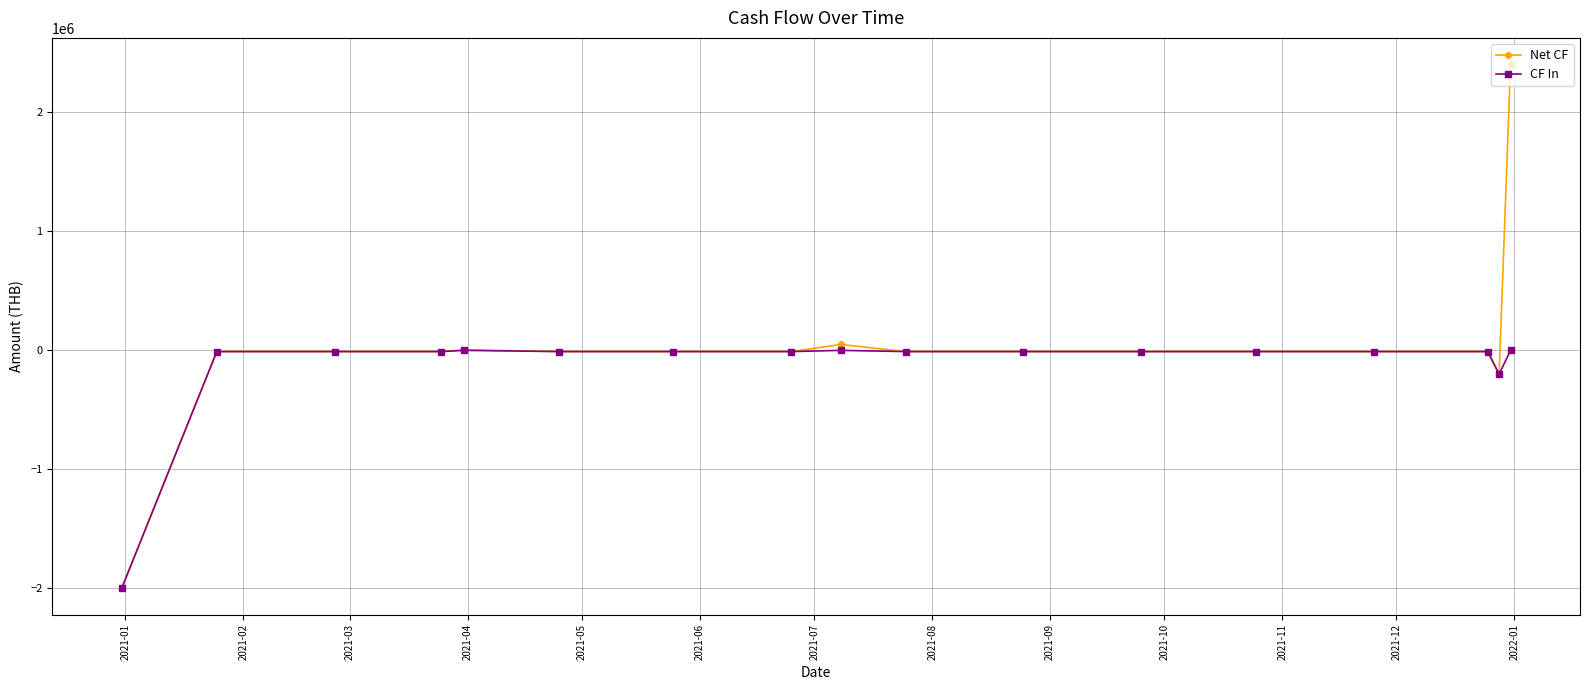

Rank the series by their maximum value, from lowest to highest.

CF In, Net CF